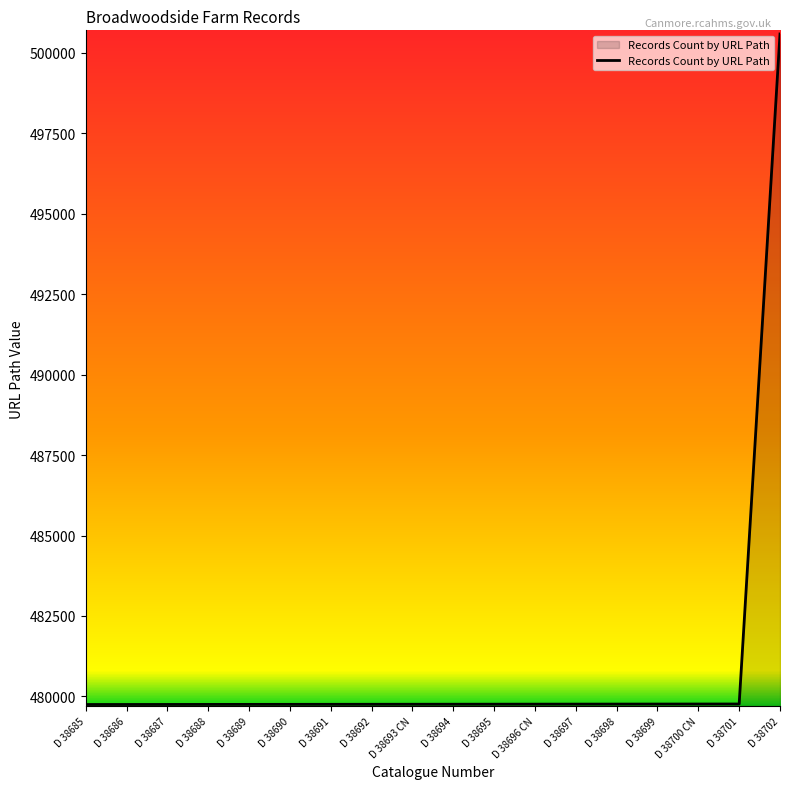

What is the greatest value displayed?

500587